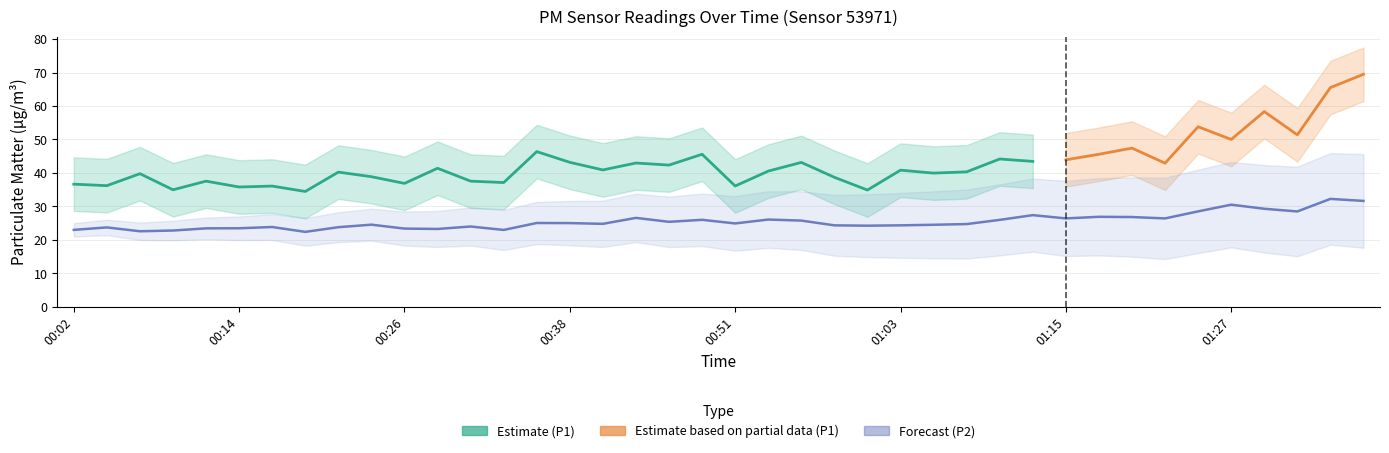

How many data points are above 24?

27